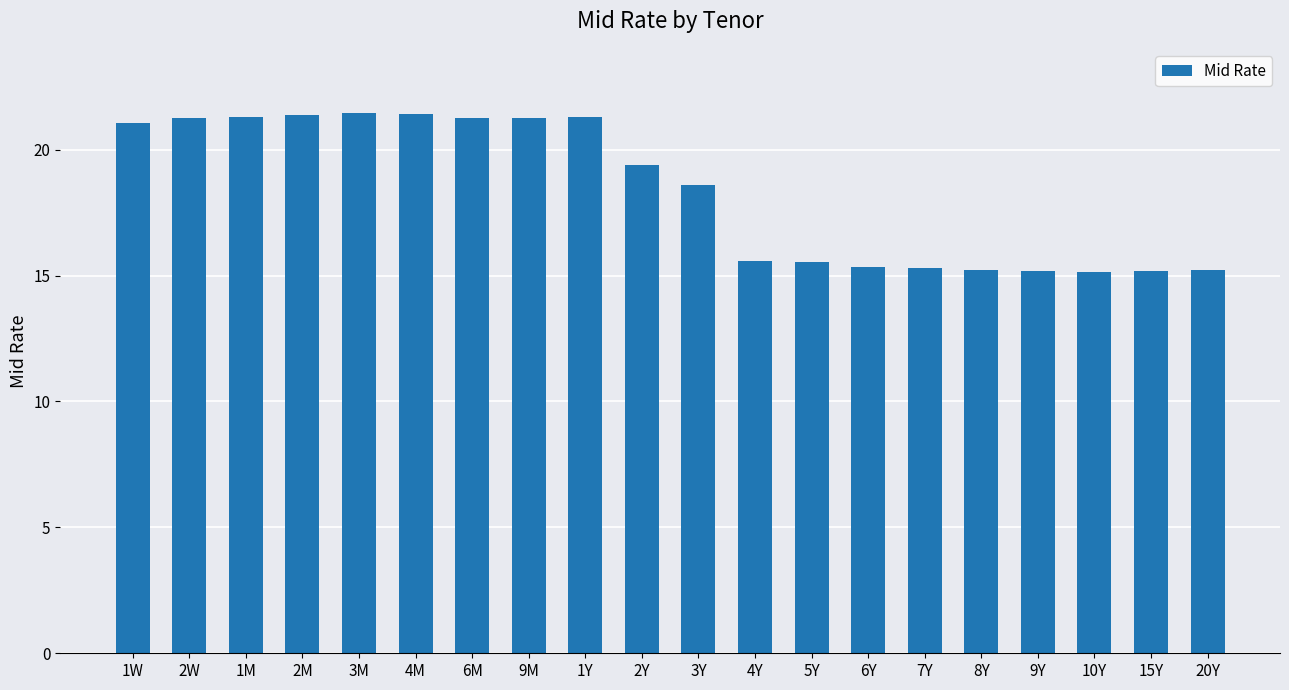

Which has a higher value, 4Y or 2W?

2W